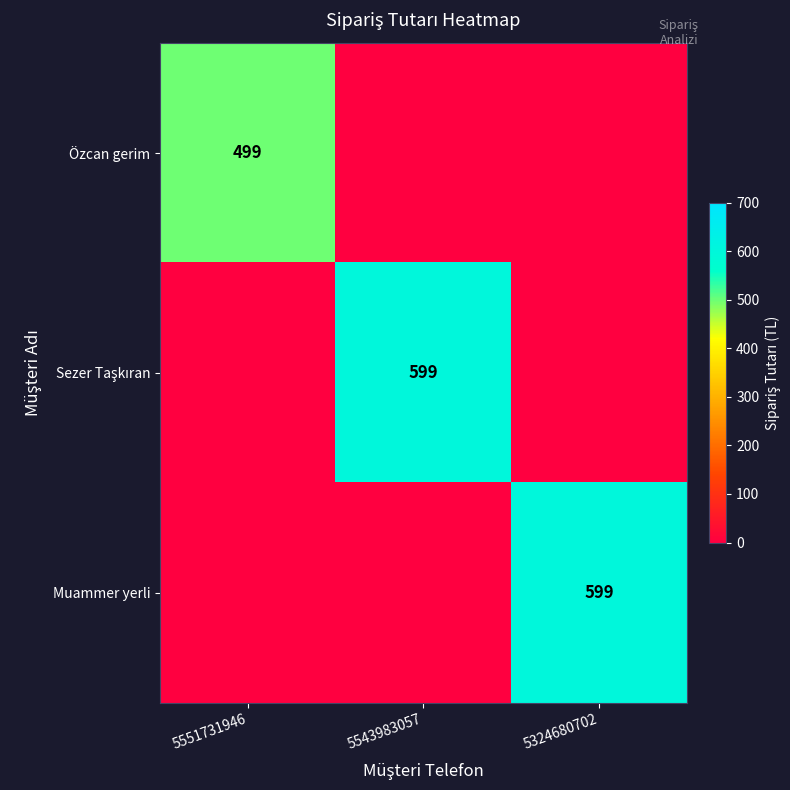

The value of Özcan gerim at 5551731946 is 204. True or false?

False